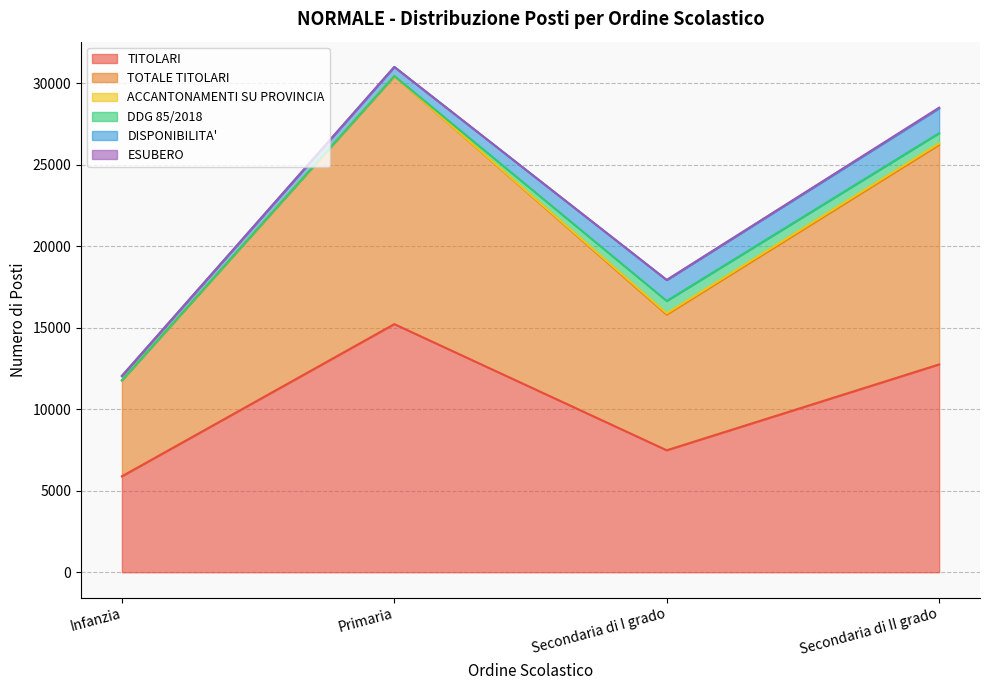

At how many categories does at least one series exceed 6492?

3